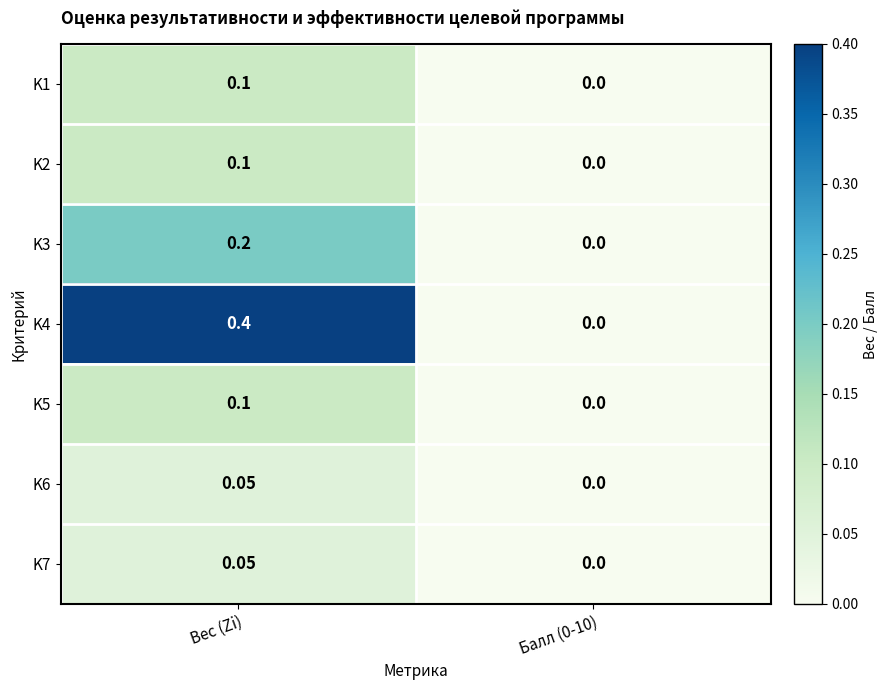

Which category has the highest value in the K3 series?

Вес (Zi)